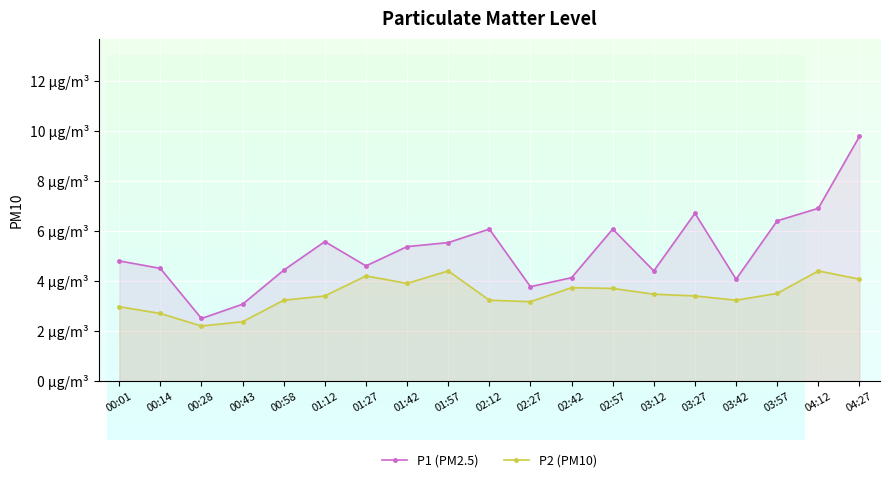

Reading right to left, transcribe all the data shown in this chart.

P1 (PM2.5): 04:27=9.8	04:12=6.9	03:57=6.4	03:42=4.1	03:27=6.7	03:12=4.4	02:57=6.1	02:42=4.1	02:27=3.8	02:12=6.1	01:57=5.5	01:42=5.4	01:27=4.6	01:12=5.6	00:58=4.4	00:43=3.1	00:28=2.5	00:14=4.5	00:01=4.8
P2 (PM10): 04:27=4.1	04:12=4.4	03:57=3.5	03:42=3.2	03:27=3.4	03:12=3.5	02:57=3.7	02:42=3.7	02:27=3.2	02:12=3.2	01:57=4.4	01:42=3.9	01:27=4.2	01:12=3.4	00:58=3.2	00:43=2.4	00:28=2.2	00:14=2.7	00:01=3.0